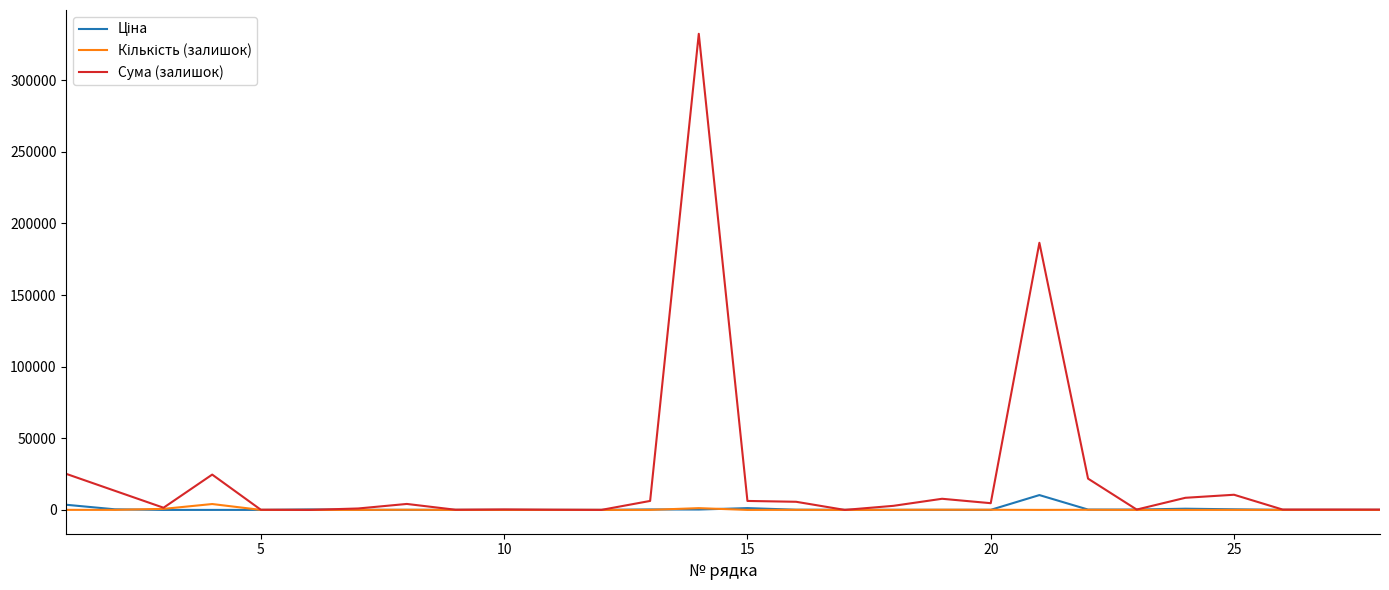

Which series has the largest total across all categories?

Сума (залишок)